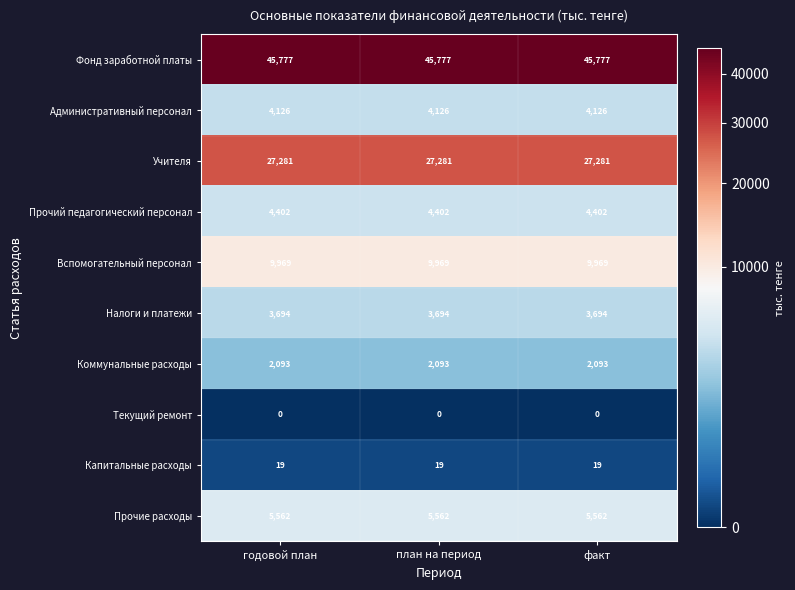

The Прочие расходы series shows 5562 at план на период. True or false?

True